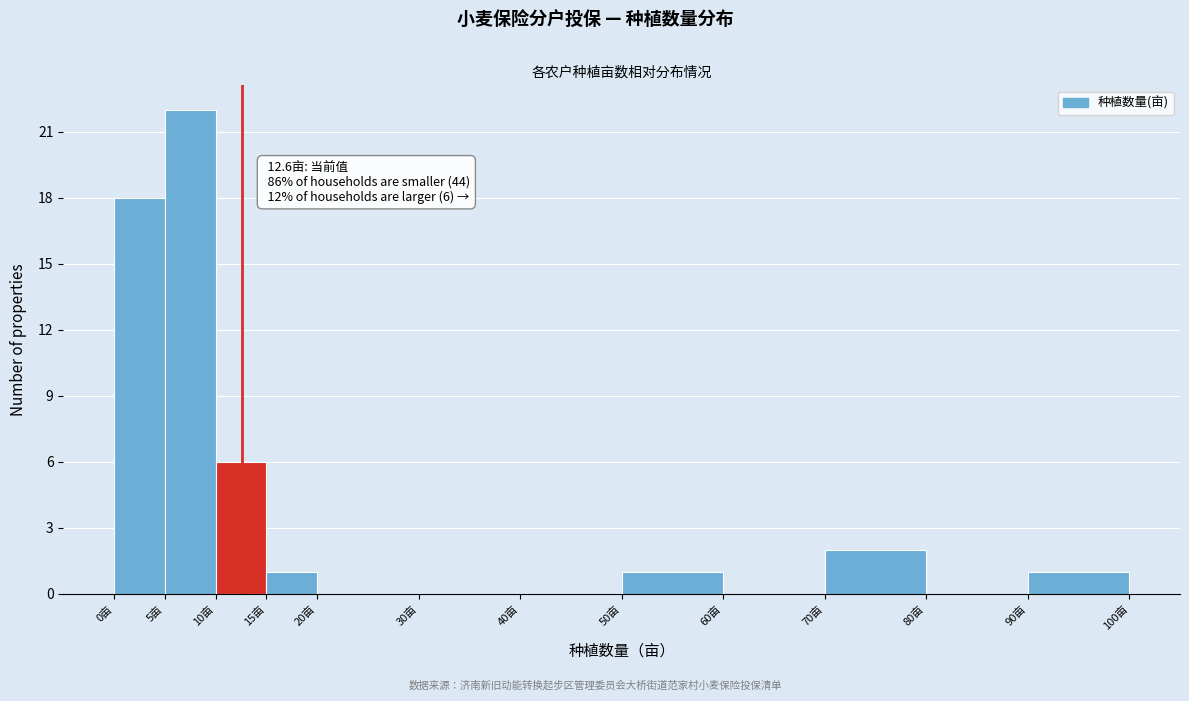

Which range on the x-axis has the tallest bar?

5 to 10